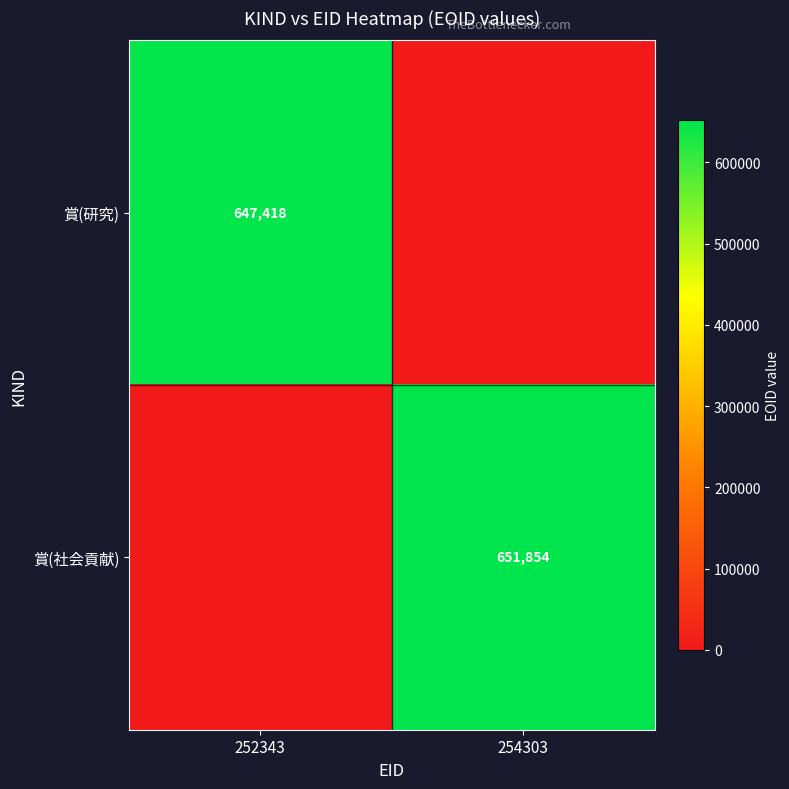

What is the difference between the highest and lowest values at 254303?

651854